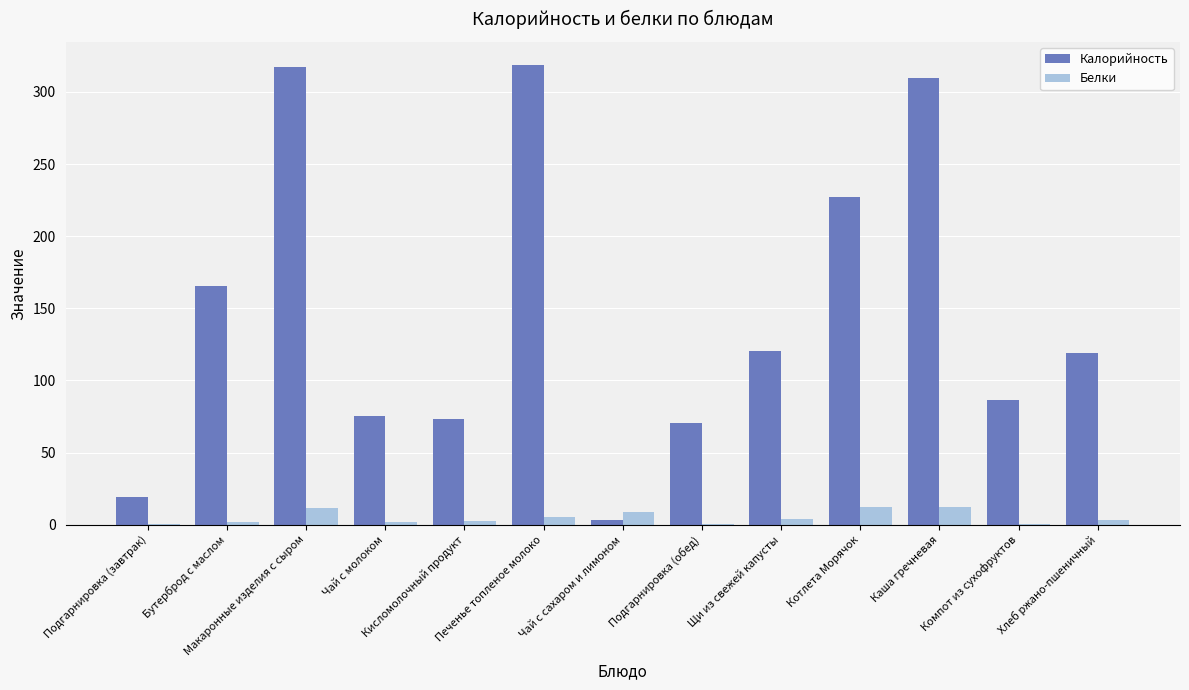

Is it true that Калорийность equals 39.4 at Подгарнировка (обед)?

False